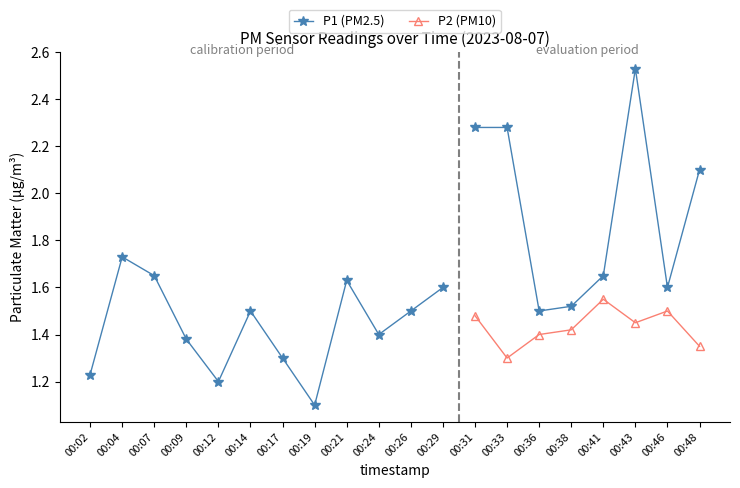

The value of P1 at 00:14 is 0.4. True or false?

False